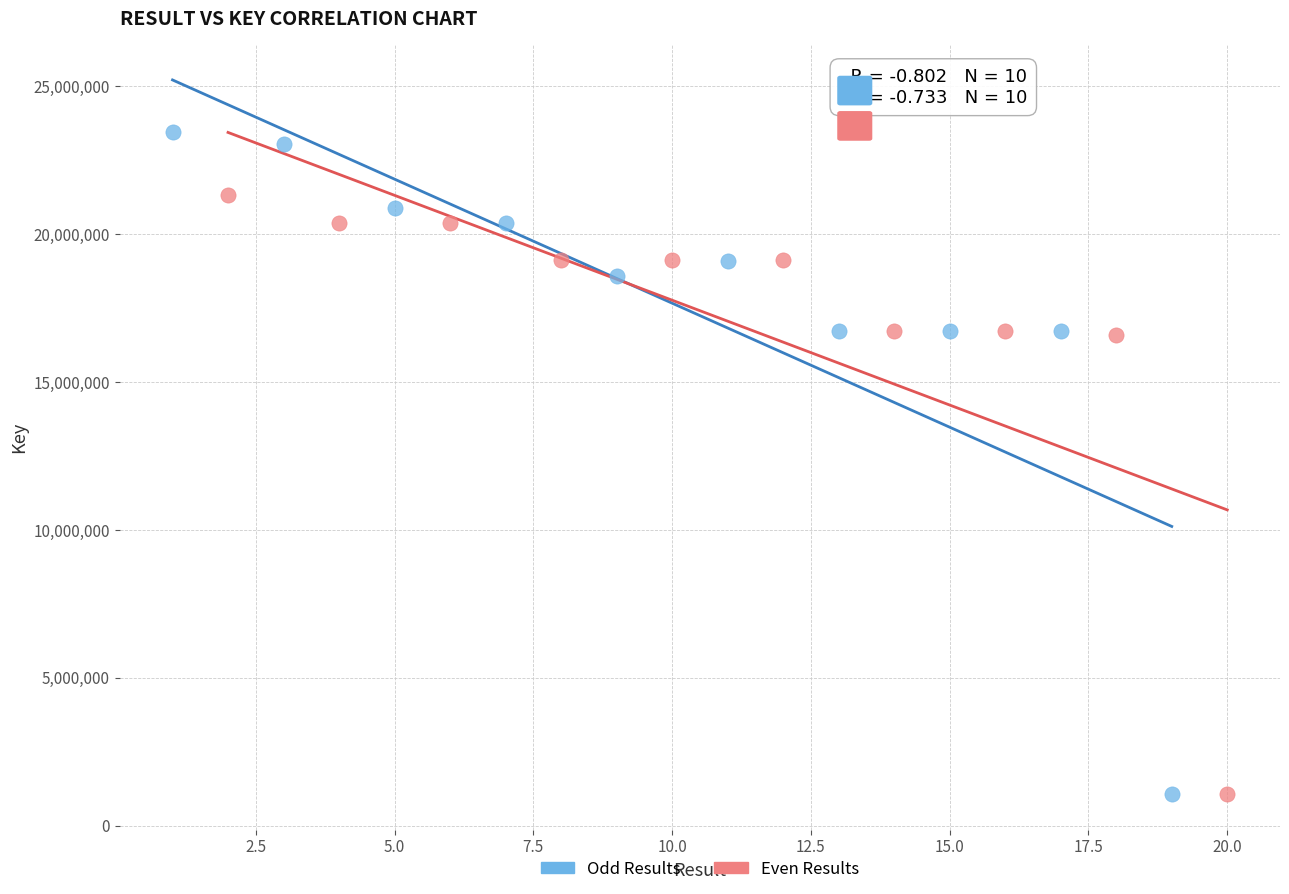

What are all the series names shown in the legend?

Odd Results, Even Results